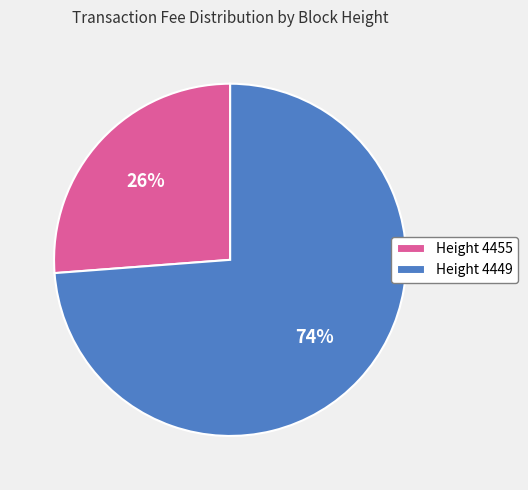

What is the majority slice?

Height 4449